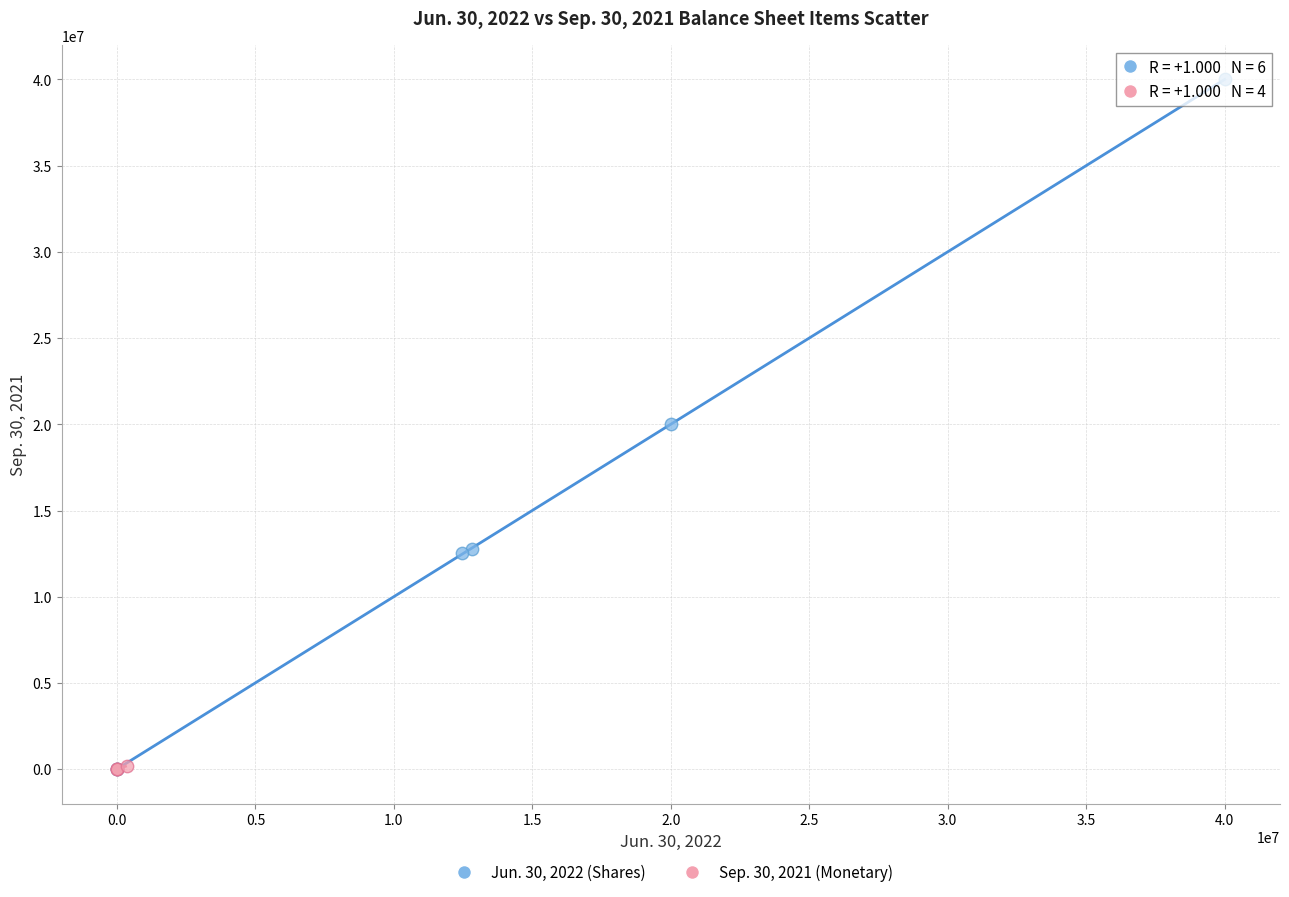

Which series has the largest Y range (max minus min)?

Jun. 30, 2022 (Shares)